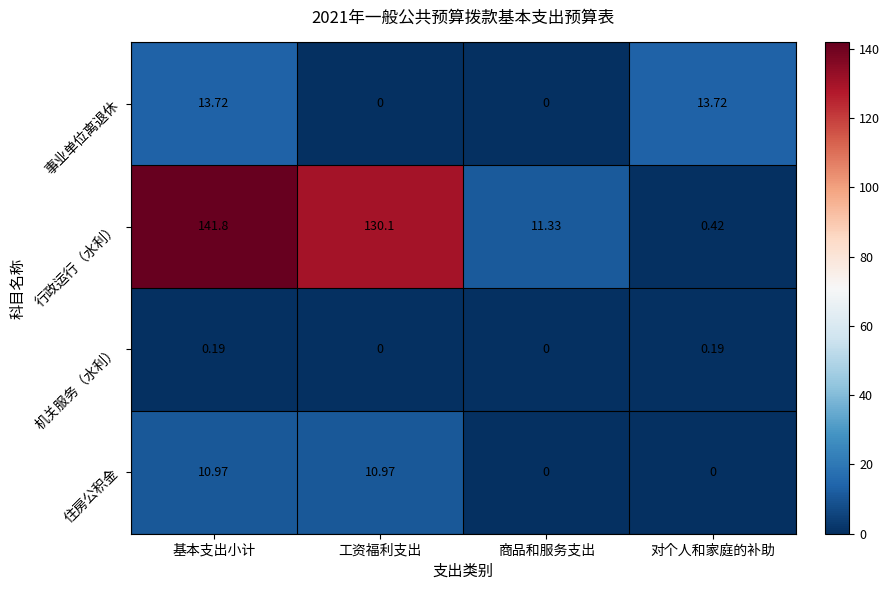

At which category is the sum across all series the highest?

基本支出小计